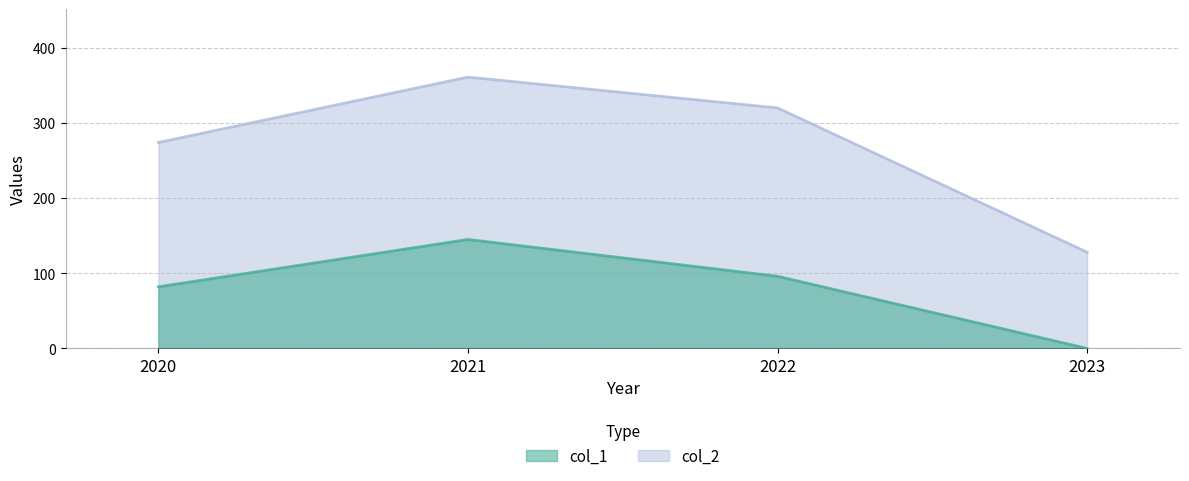

Reading left to right, list all the values displayed in this chart.

col_1: 82	145	96	0
col_2: 274	361	320	128